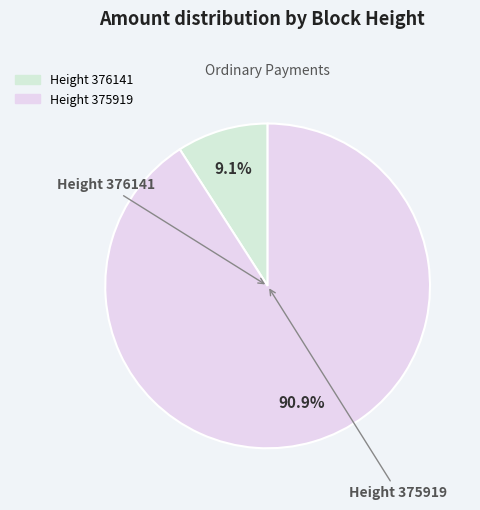

Which category has the smallest portion of the pie?

376141